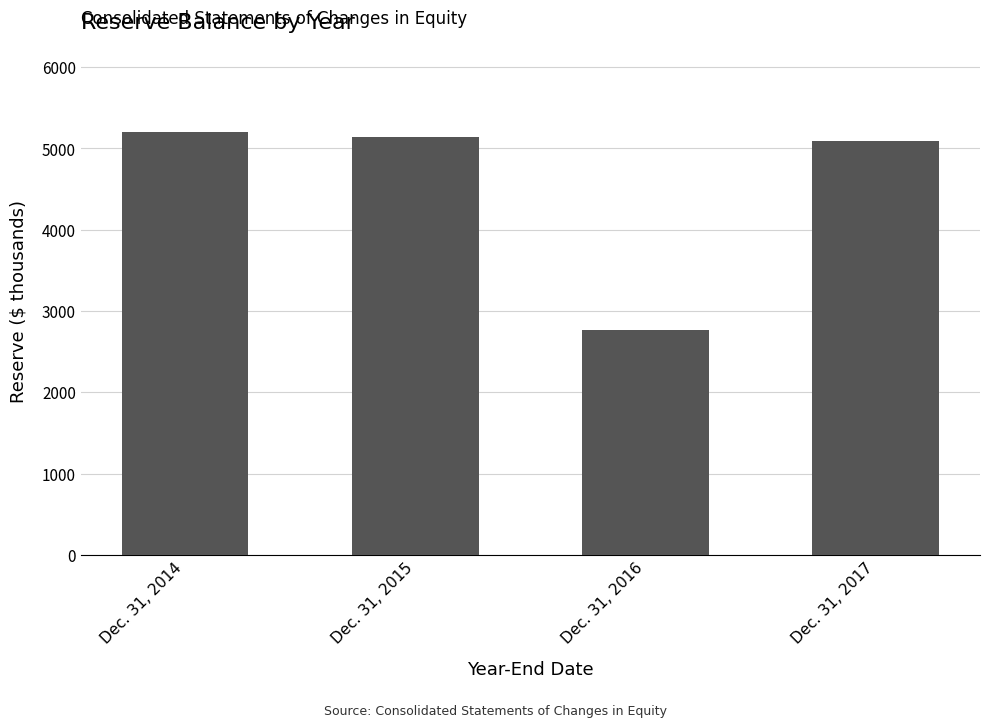

List the labels in order of value, largest first.

Dec. 31, 2014, Dec. 31, 2015, Dec. 31, 2017, Dec. 31, 2016